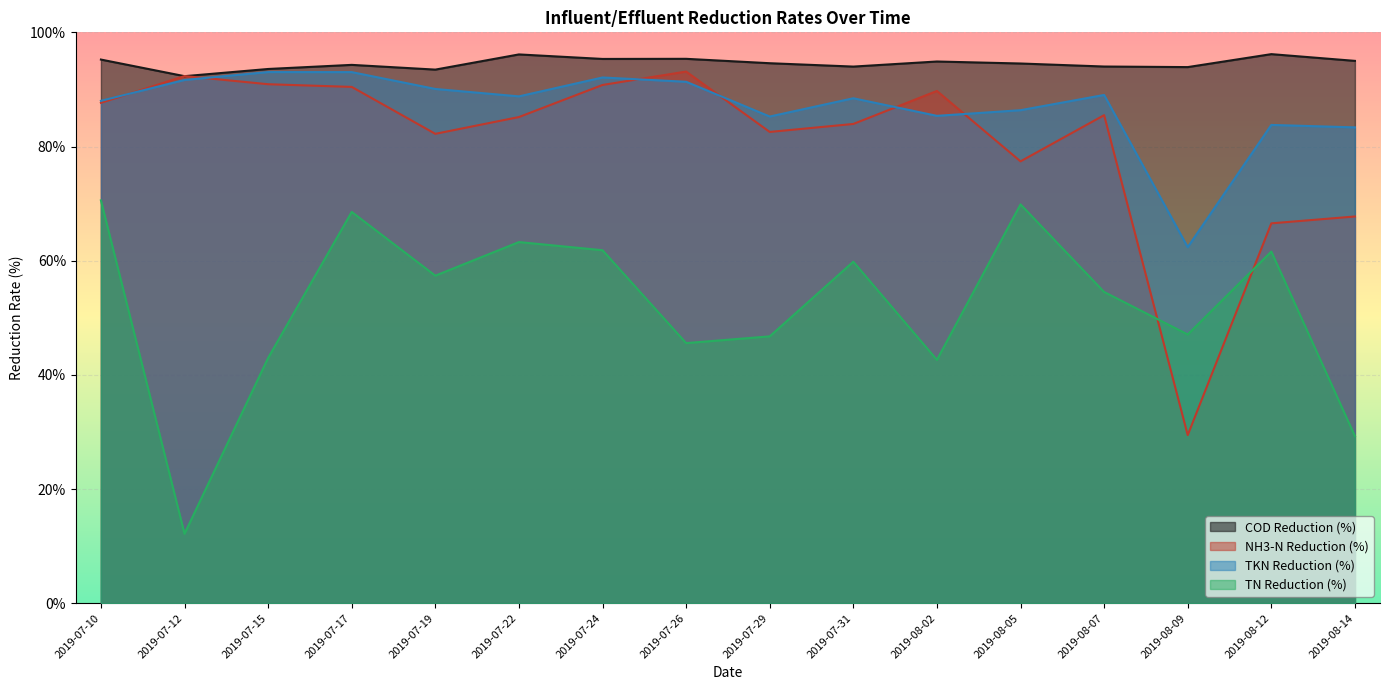

At how many categories does at least one series exceed 81?

16